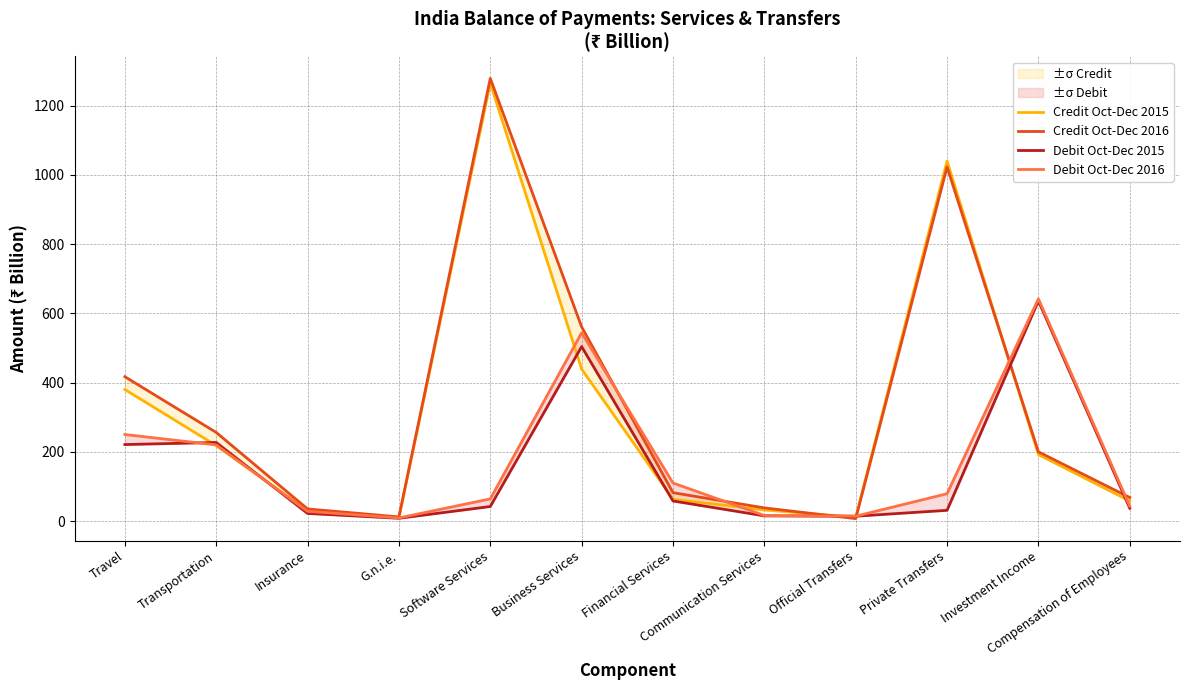

Is the value of Credit Oct-Dec 2016 at Investment Income greater than the value of Credit Oct-Dec 2015 at Private Transfers?

No